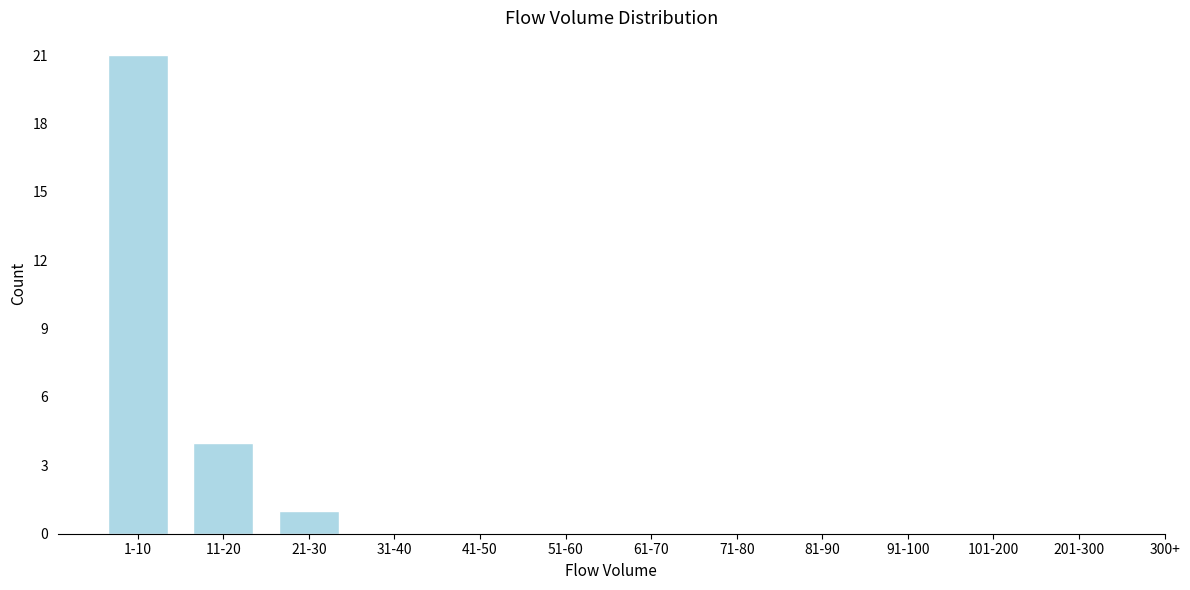

Reading left to right, extract all data points from this chart.

1-10=21	11-20=4	21-30=1	31-40=0	41-50=0	51-60=0	61-70=0	71-80=0	81-90=0	91-100=0	101-200=0	201-300=0